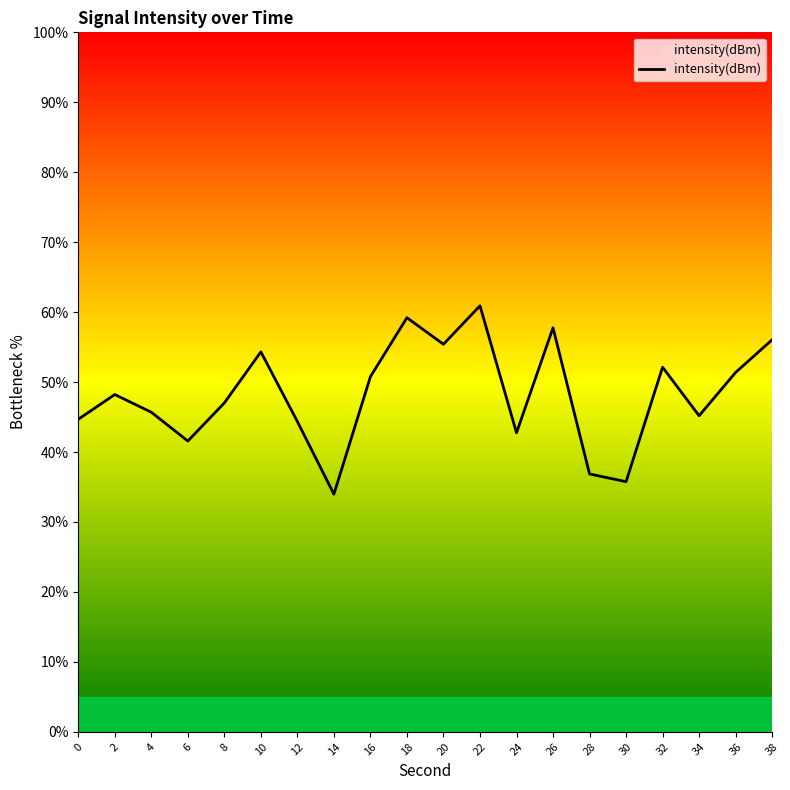

Reading left to right, what are all the values shown in this chart?

0=44.7	2=48.2	4=45.7	6=41.6	8=47.0	10=54.3	12=44.4	14=34.0	16=50.8	18=59.2	20=55.4	22=60.9	24=42.7	26=57.8	28=36.9	30=35.8	32=52.1	34=45.2	36=51.4	38=56.1